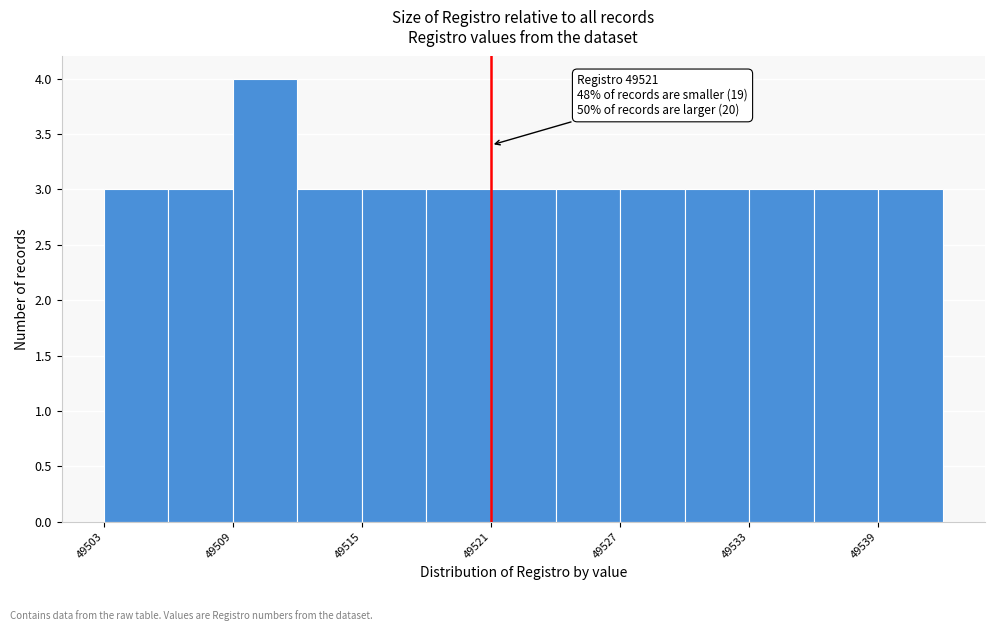

Read against the x-axis, roughly where is the centre of the tallest bar?

49511